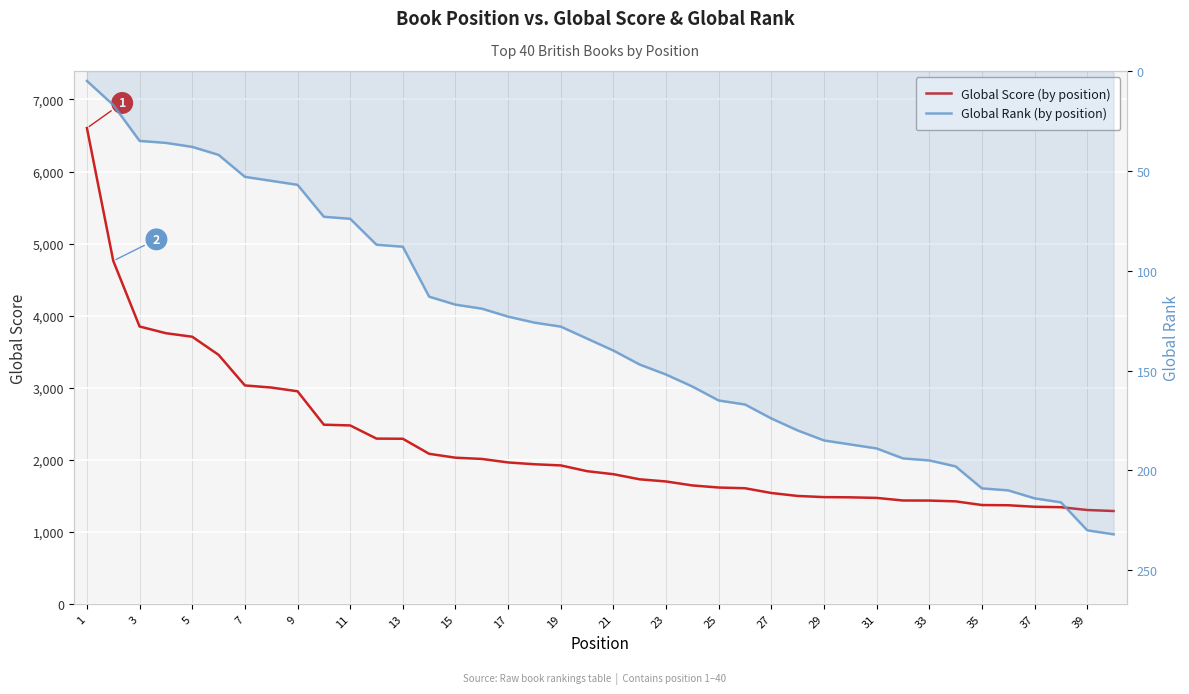

Reading left to right, list all the values displayed in this chart.

Global Score: 6603	4760	3849	3756	3707	3456	3031	3002	2950	2486	2476	2293	2291	2082	2028	2011	1962	1937	1921	1841	1799	1728	1698	1643	1614	1604	1538	1497	1481	1478	1470	1434	1433	1422	1371	1368	1347	1341	1302	1288
Global Rank: 5	17	35	36	38	42	53	55	57	73	74	87	88	113	117	119	123	126	128	134	140	147	152	158	165	167	174	180	185	187	189	194	195	198	209	210	214	216	230	232